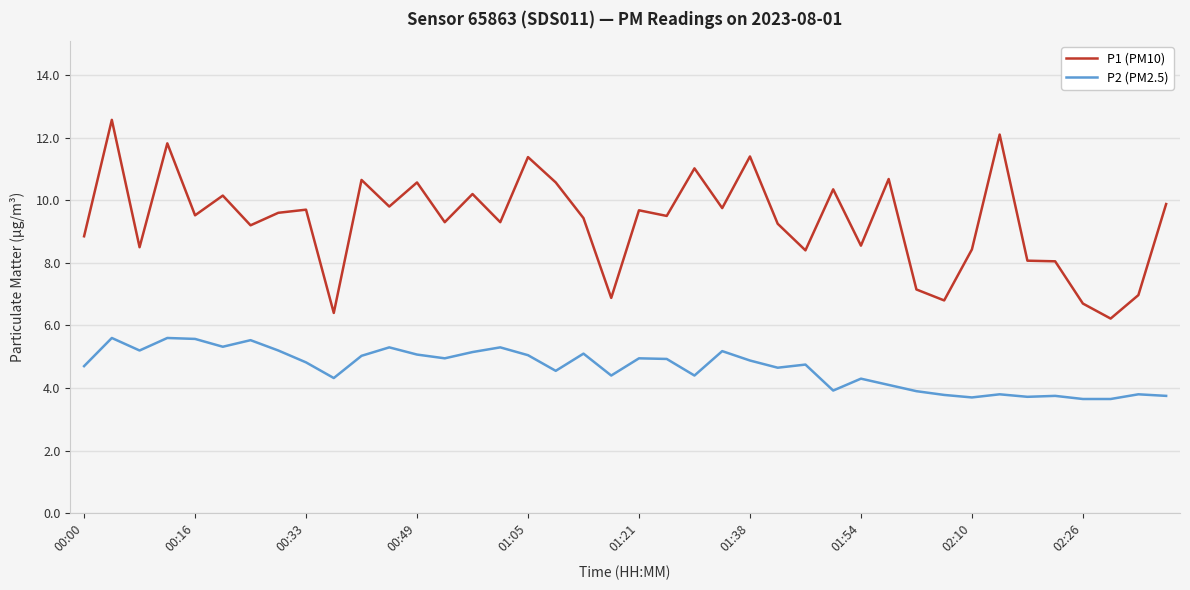

What is the greatest value displayed?

12.6